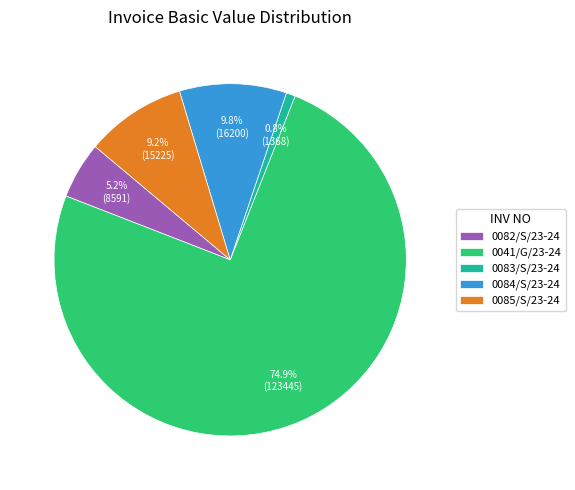

Count the number of slices in the pie.

5